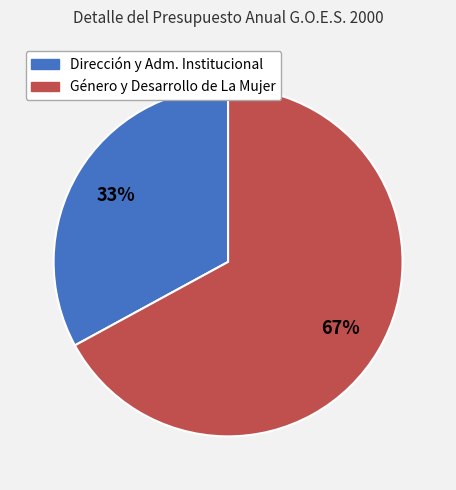

Is there any slice that represents more than half of the pie?

Yes